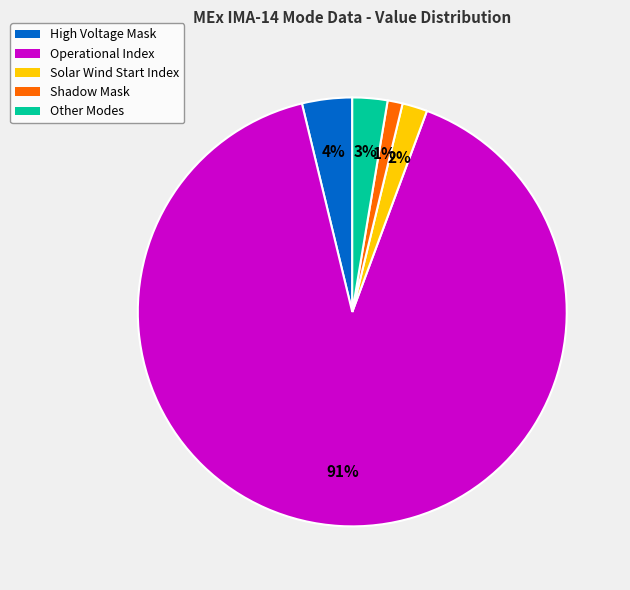

To the nearest percent, what is the difference between the largest and smallest slice percentages?

89%